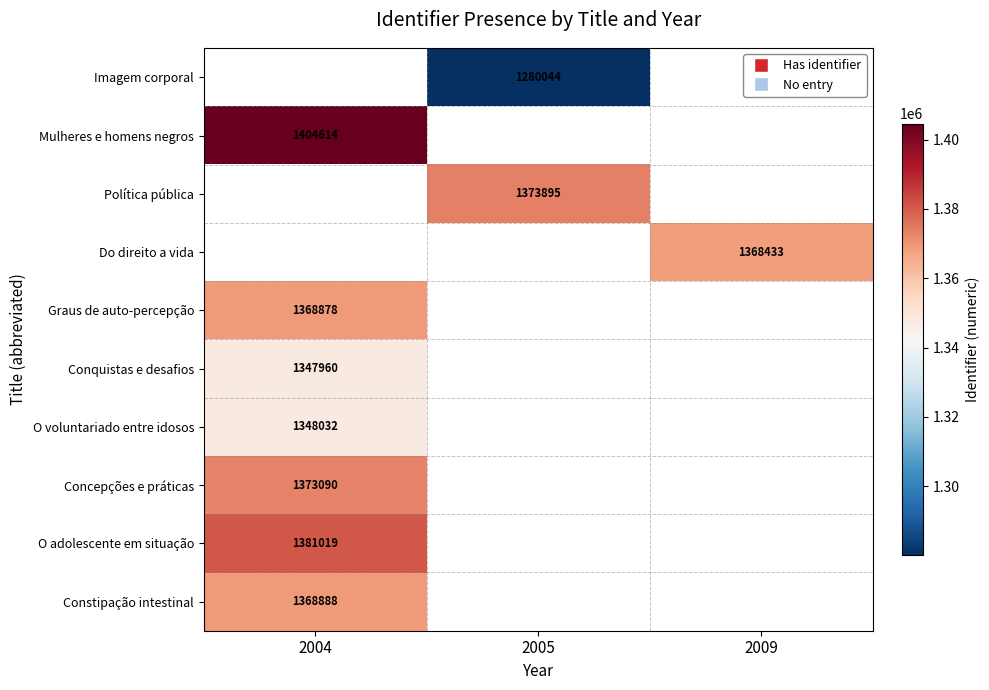

The O voluntariado entre idosos series shows 1348032 at 2004. True or false?

True